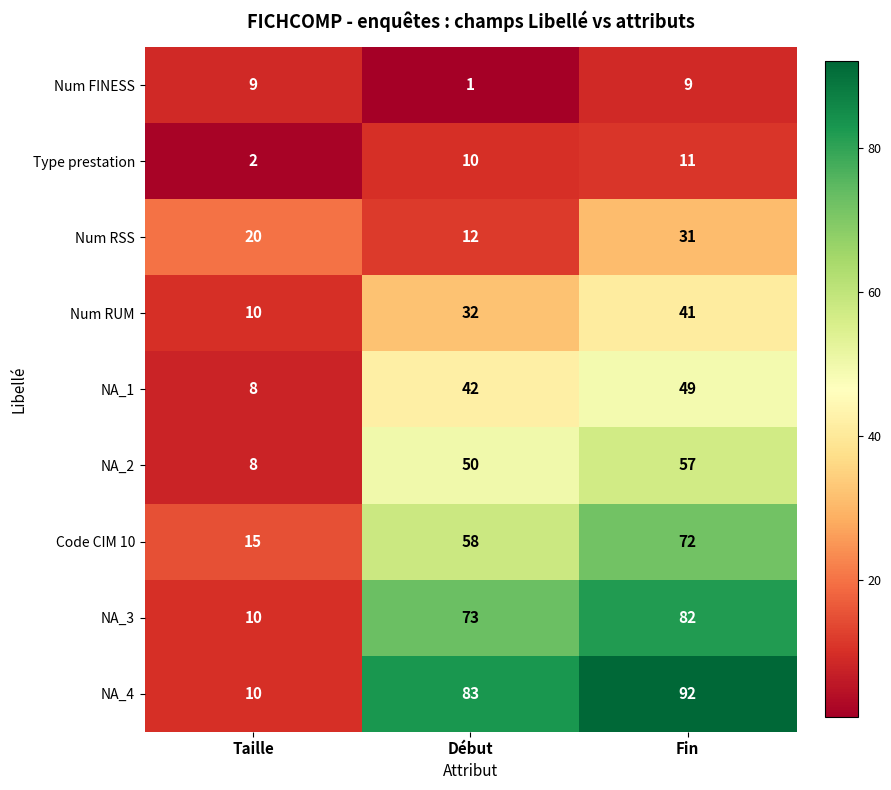

Which series changed the most between Taille and Fin?

NA_4